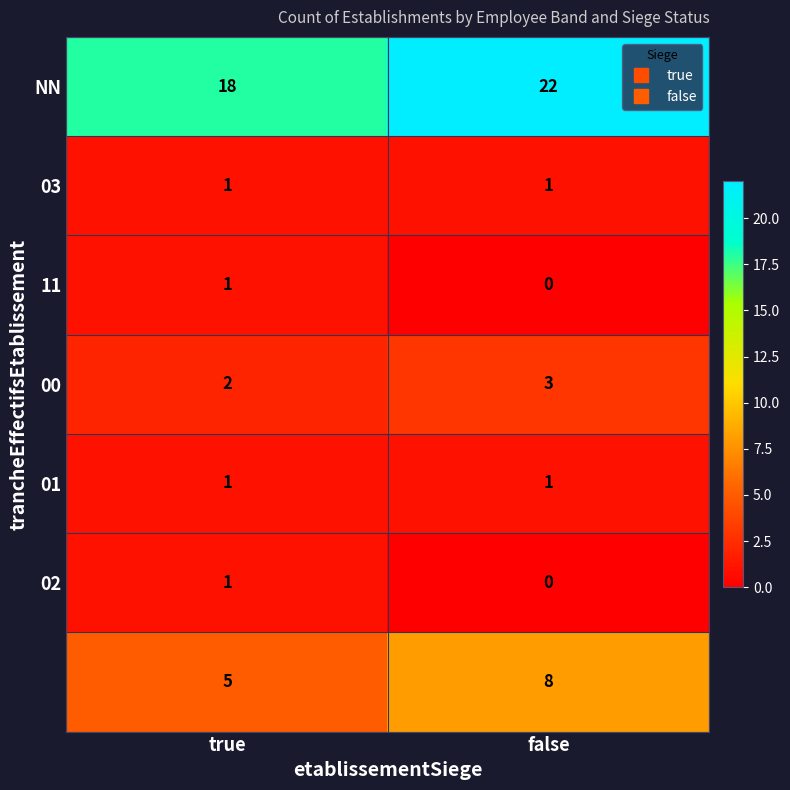

At which category is the sum across all series the highest?

false